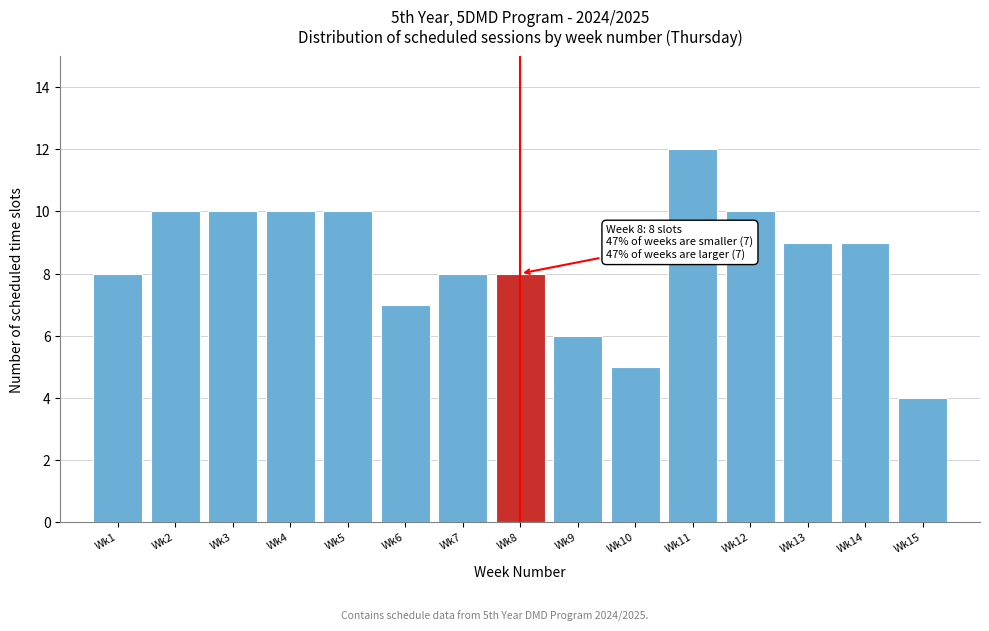

Reading left to right, what are all the values shown in this chart?

Wk1=8	Wk2=10	Wk3=10	Wk4=10	Wk5=10	Wk6=7	Wk7=8	Wk8=8	Wk9=6	Wk10=5	Wk11=12	Wk12=10	Wk13=9	Wk14=9	Wk15=4